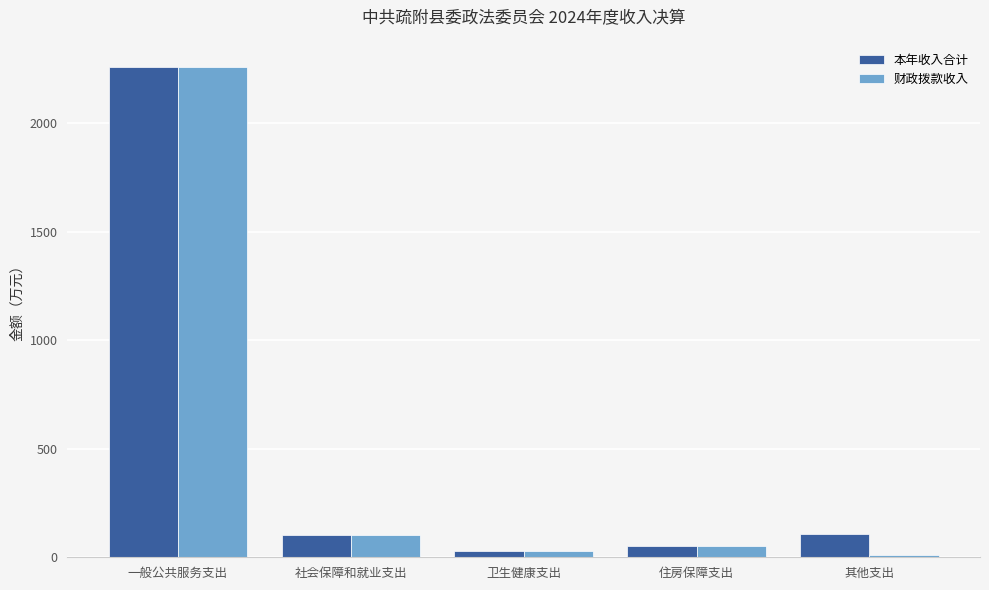

At which label does 本年收入合计 reach its peak?

一般公共服务支出